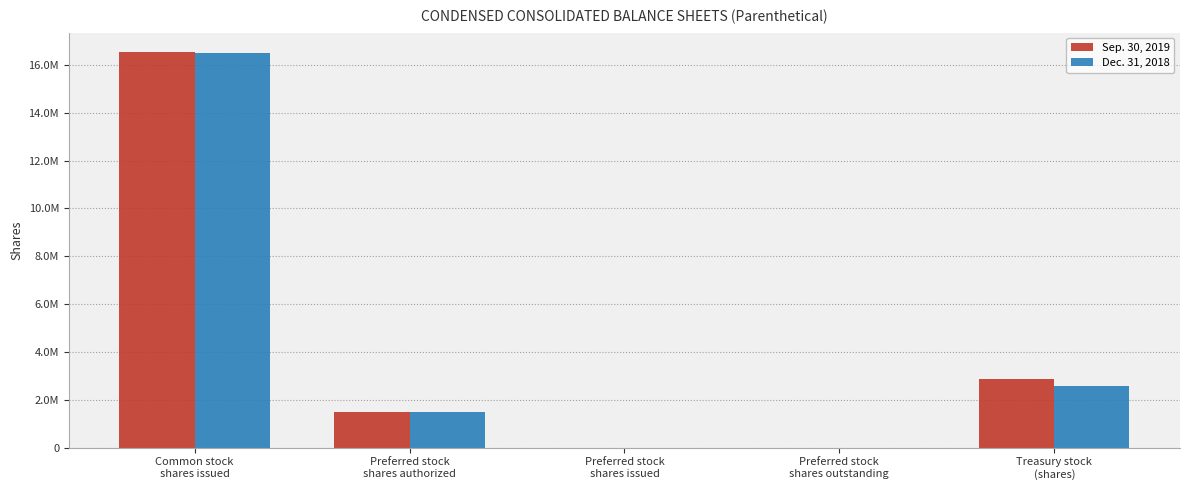

At which label does Dec. 31, 2018 first exceed 1500000?

Common stock
shares issued